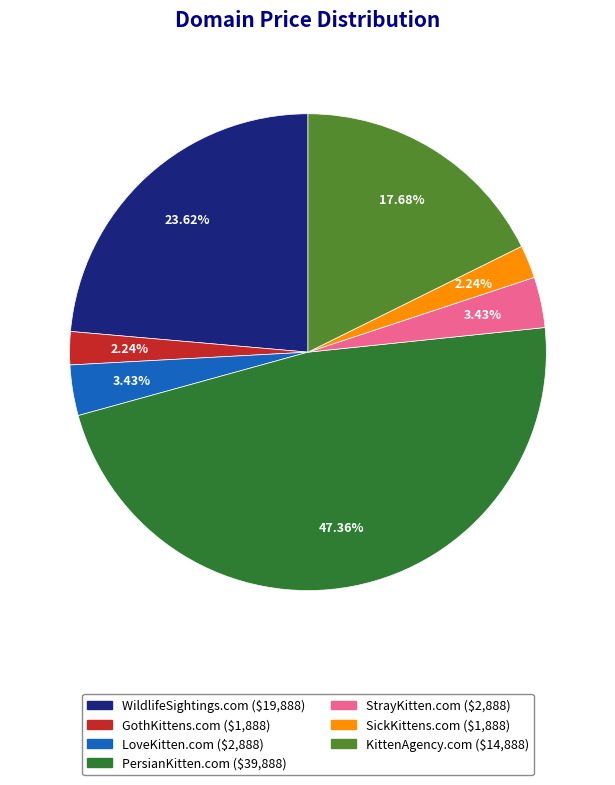

To the nearest percent, what portion does PersianKitten.com represent?

47%